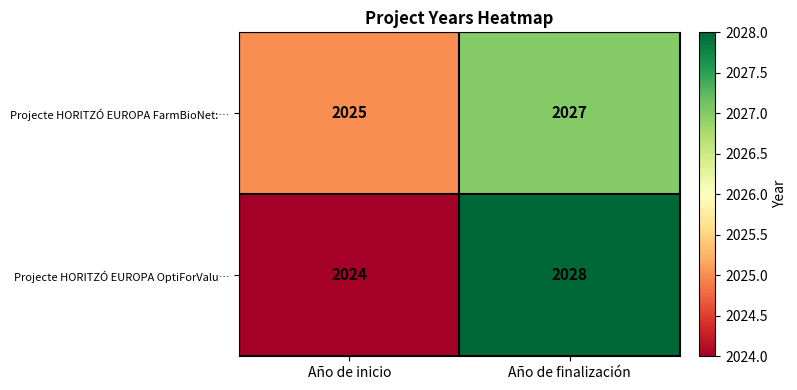

What is the lowest value of the Projecte HORITZÓ EUROPA OptiForValu… series?

2024